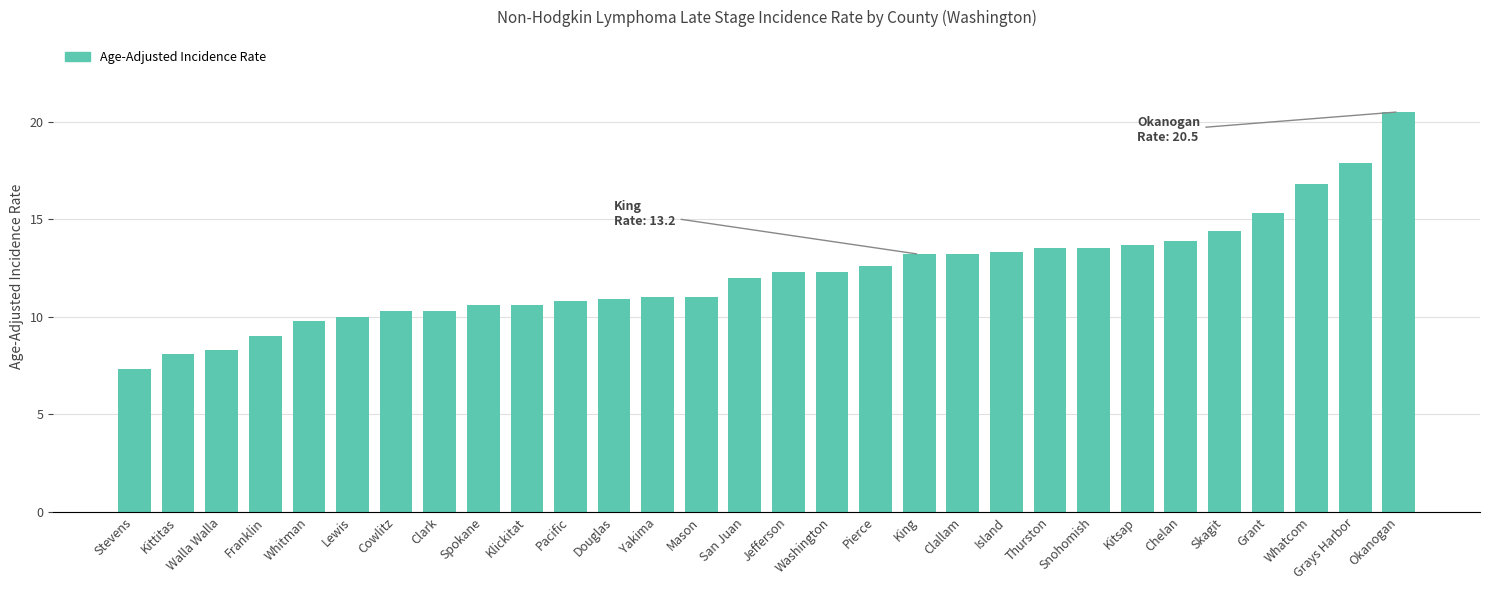

Which has a higher value, Cowlitz or Yakima?

Yakima